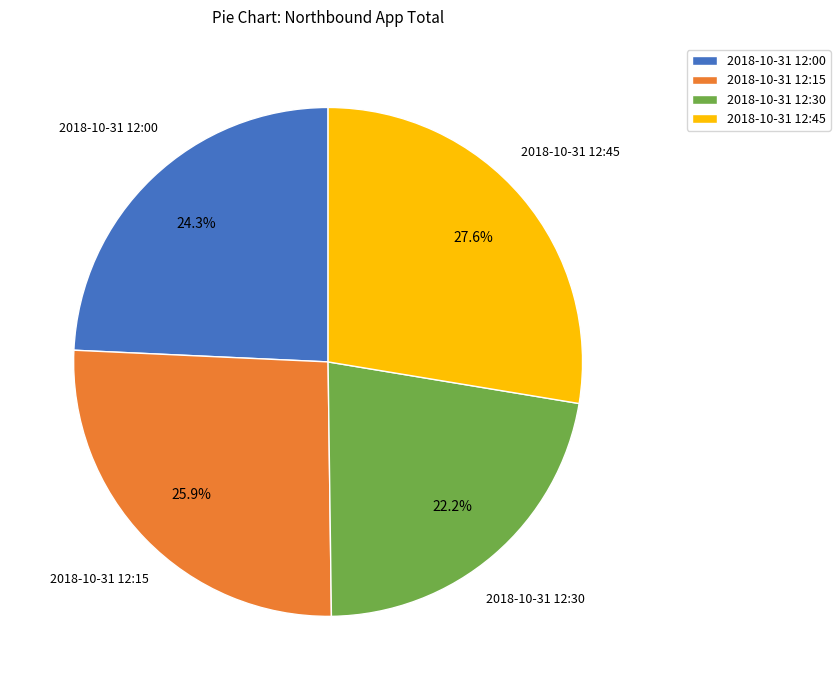

How many segments does this pie chart have?

4